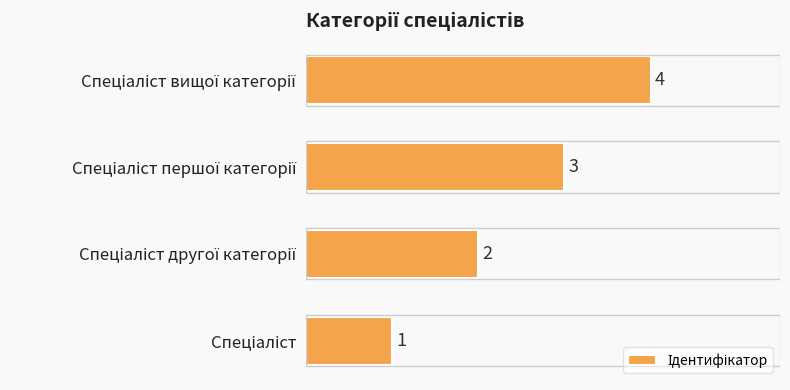

How many values are between 2 and 4?

3